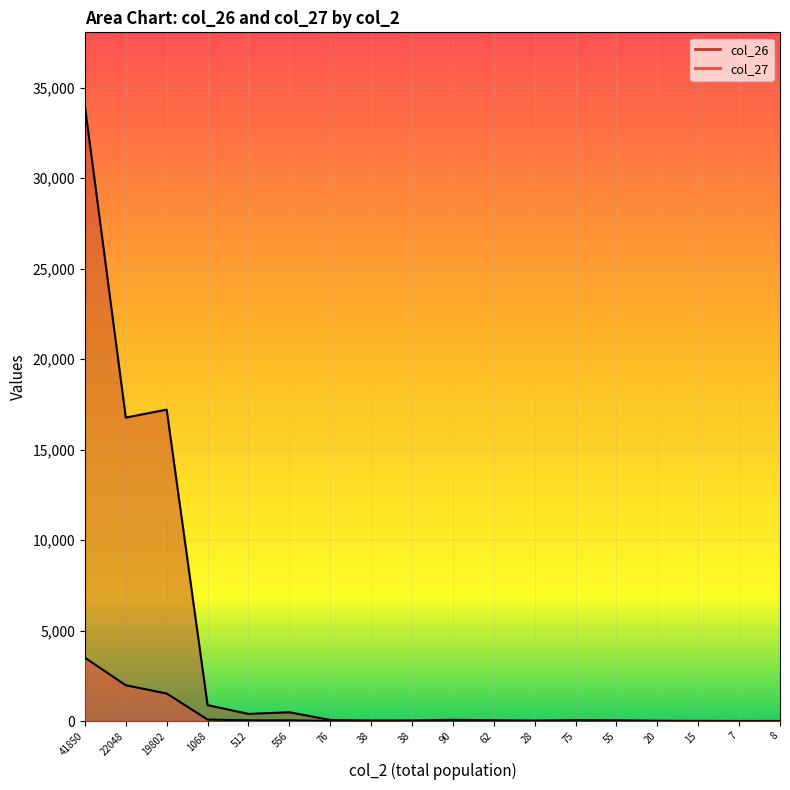

What is the sum of the col_26 values at 22048 and 556?

17255